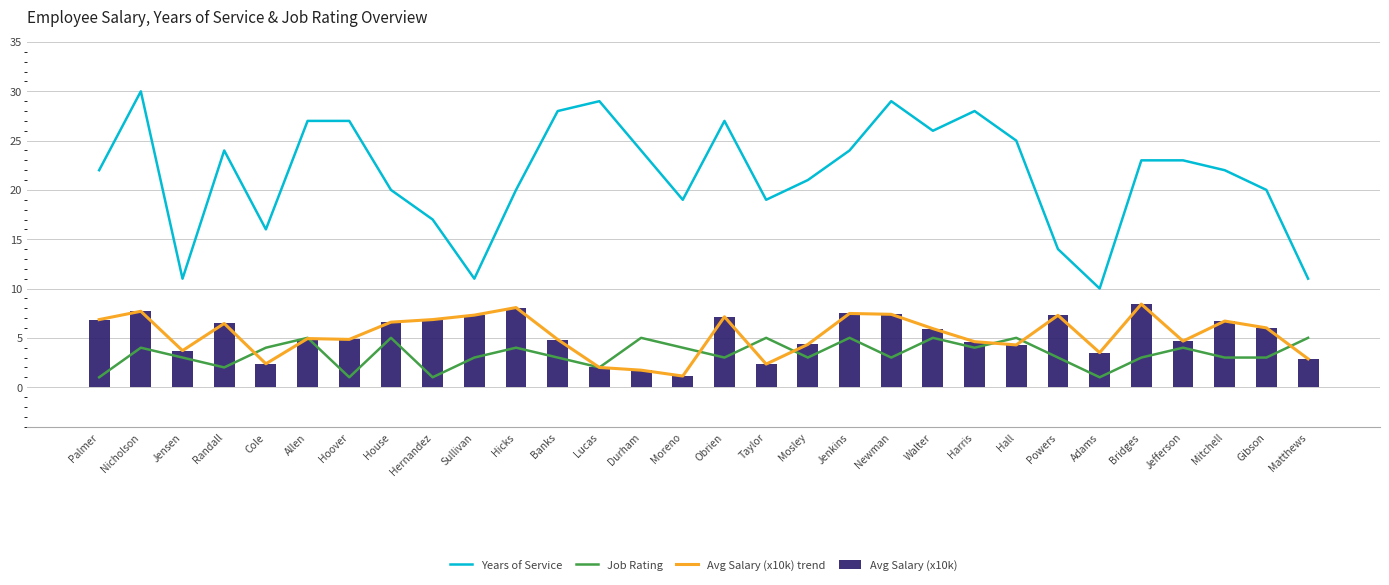

Read the Job Rating value at Hernandez.

1.0